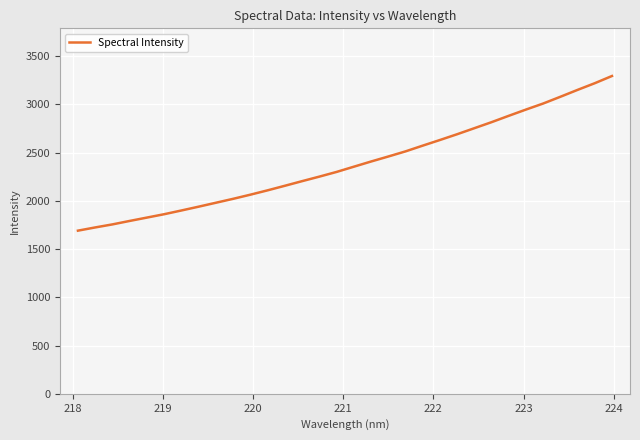

How many categories are shown in the chart?

32